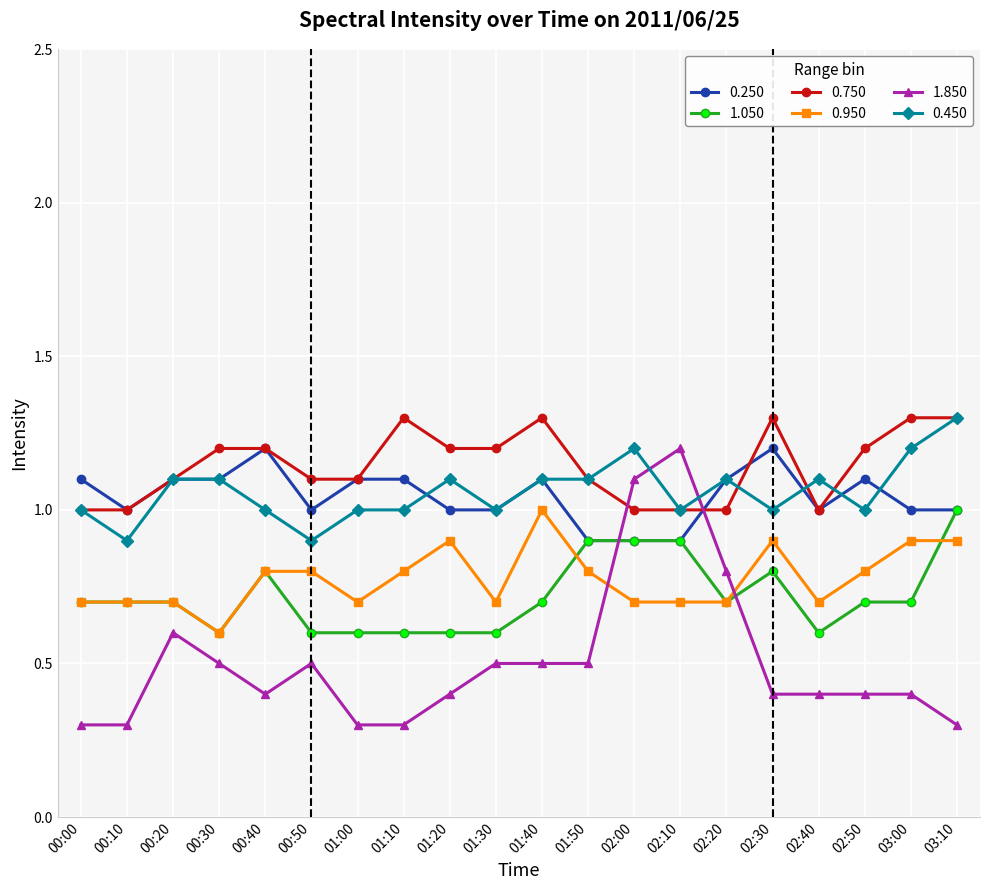

What is the label of the 20th point from the right?

00:00